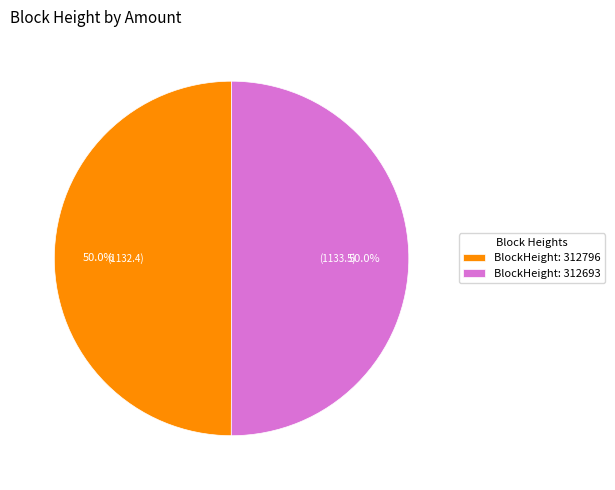

What is the ratio of the value at BlockHeight: 312796 to the value at BlockHeight: 312693?

1.0